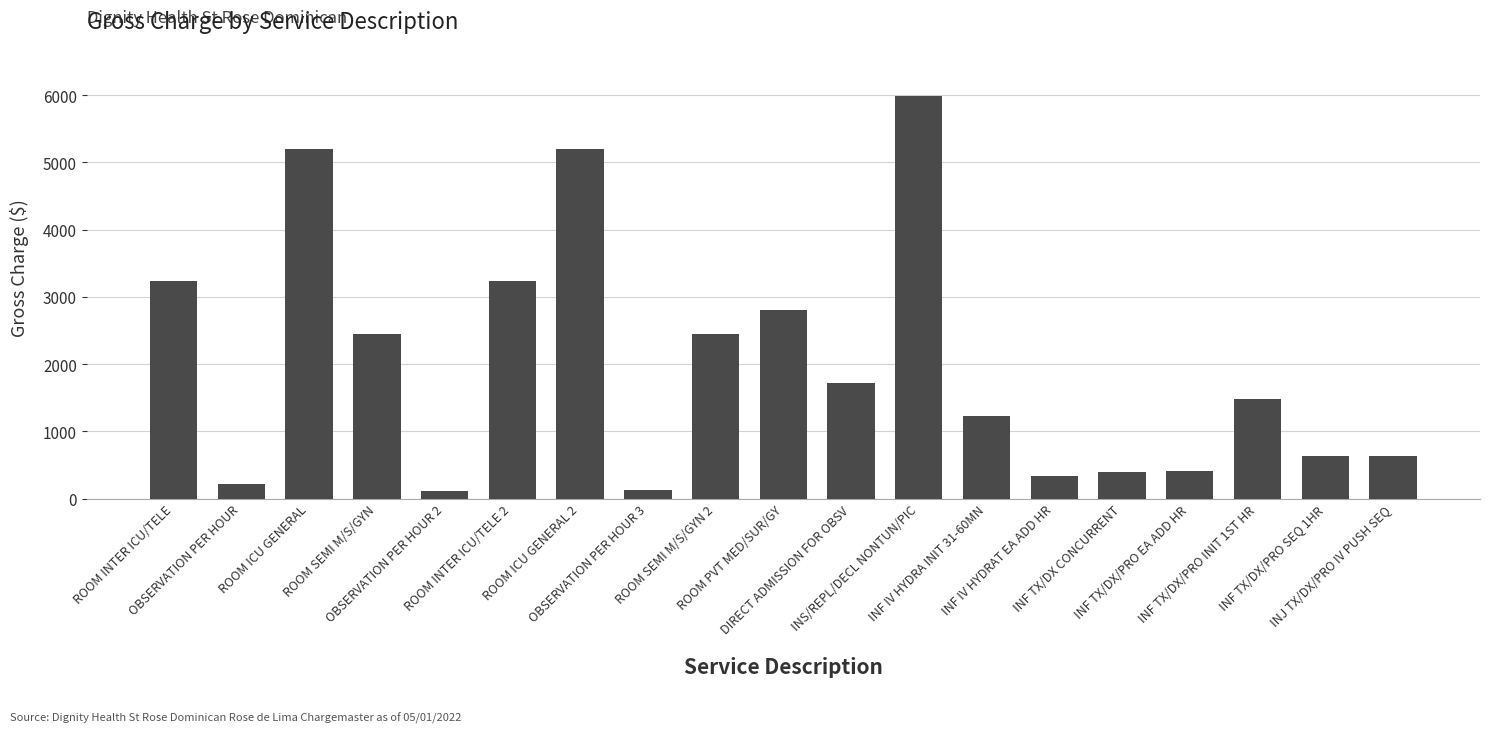

What is the change in value from ROOM ICU GENERAL to ROOM SEMI M/S/GYN?

-2757